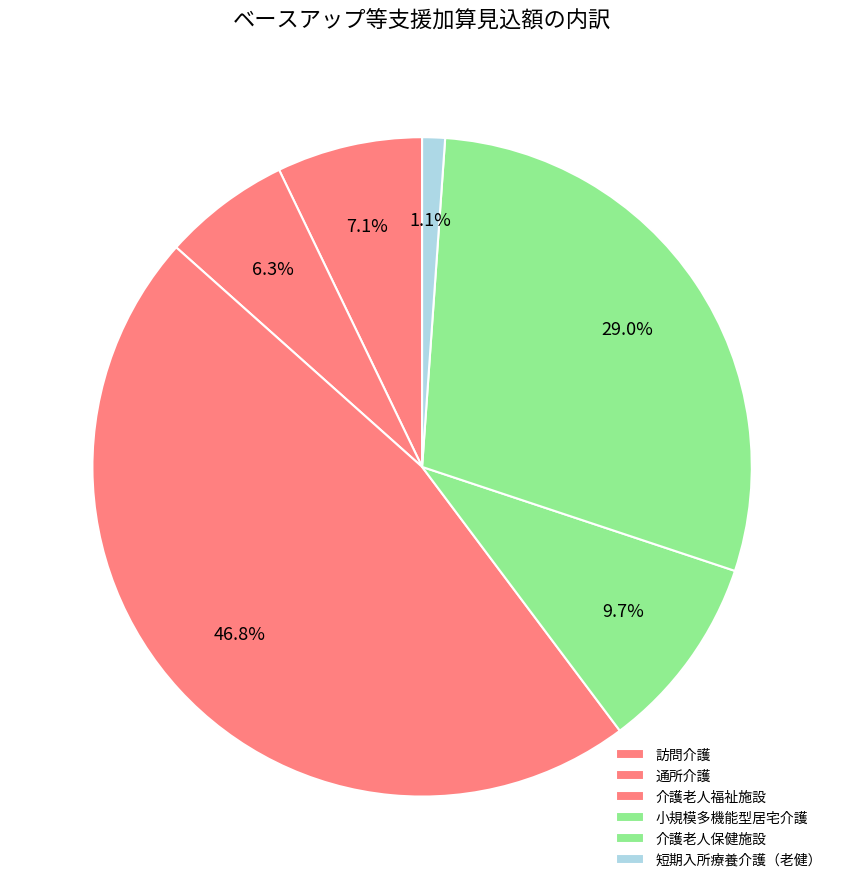

What is the change in value from 通所介護 to 介護老人福祉施設?

+1865328